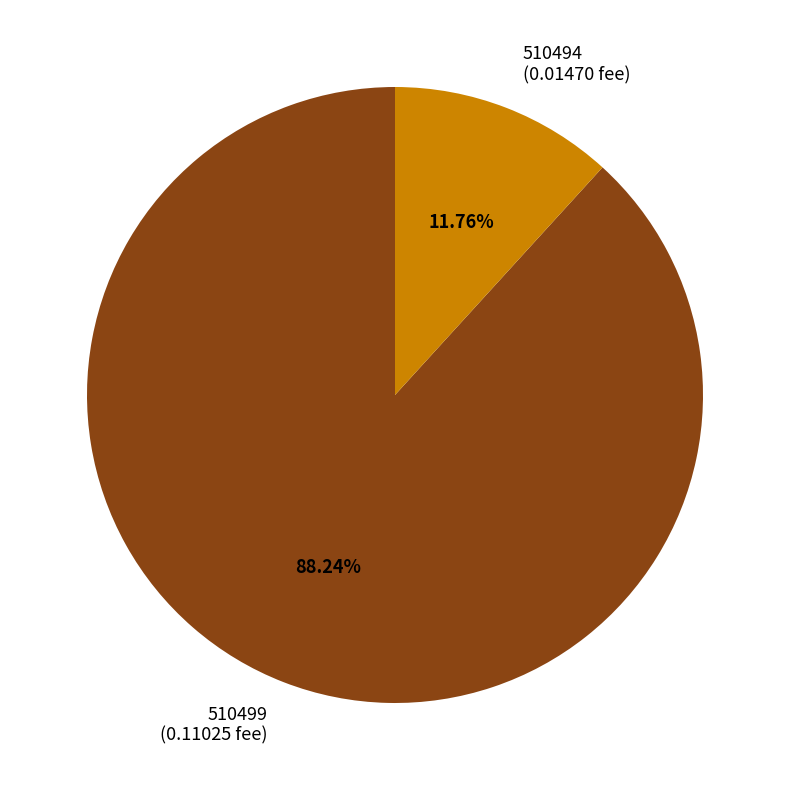

To the nearest percent, what is the difference between the largest and smallest slice percentages?

76%